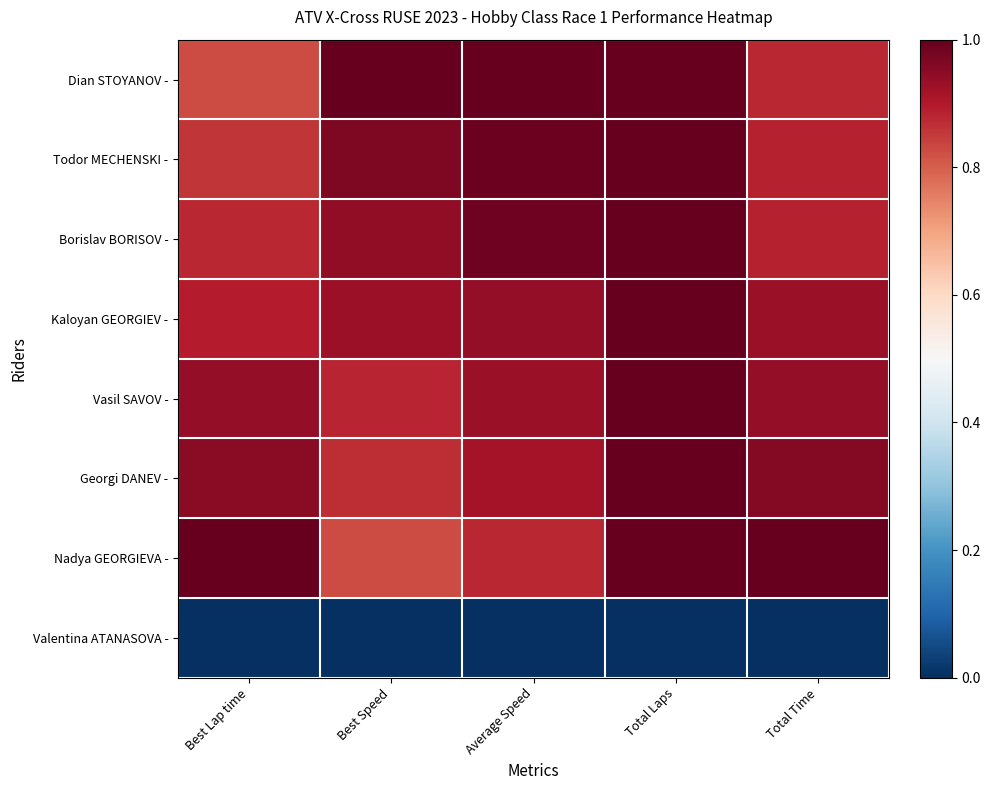

What is the total value across all series at Best Lap time?

6.3